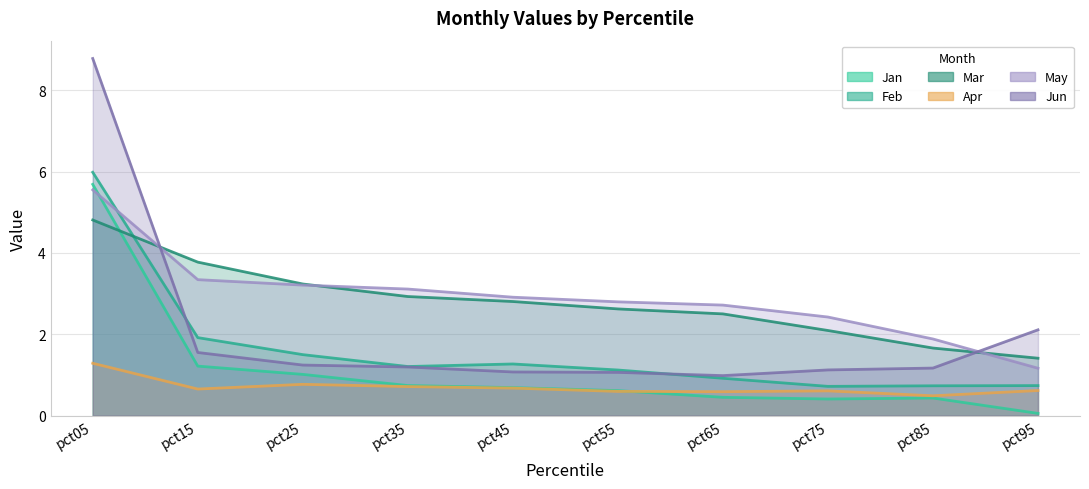

What is the sum of the May values at pct05 and pct55?

8.3